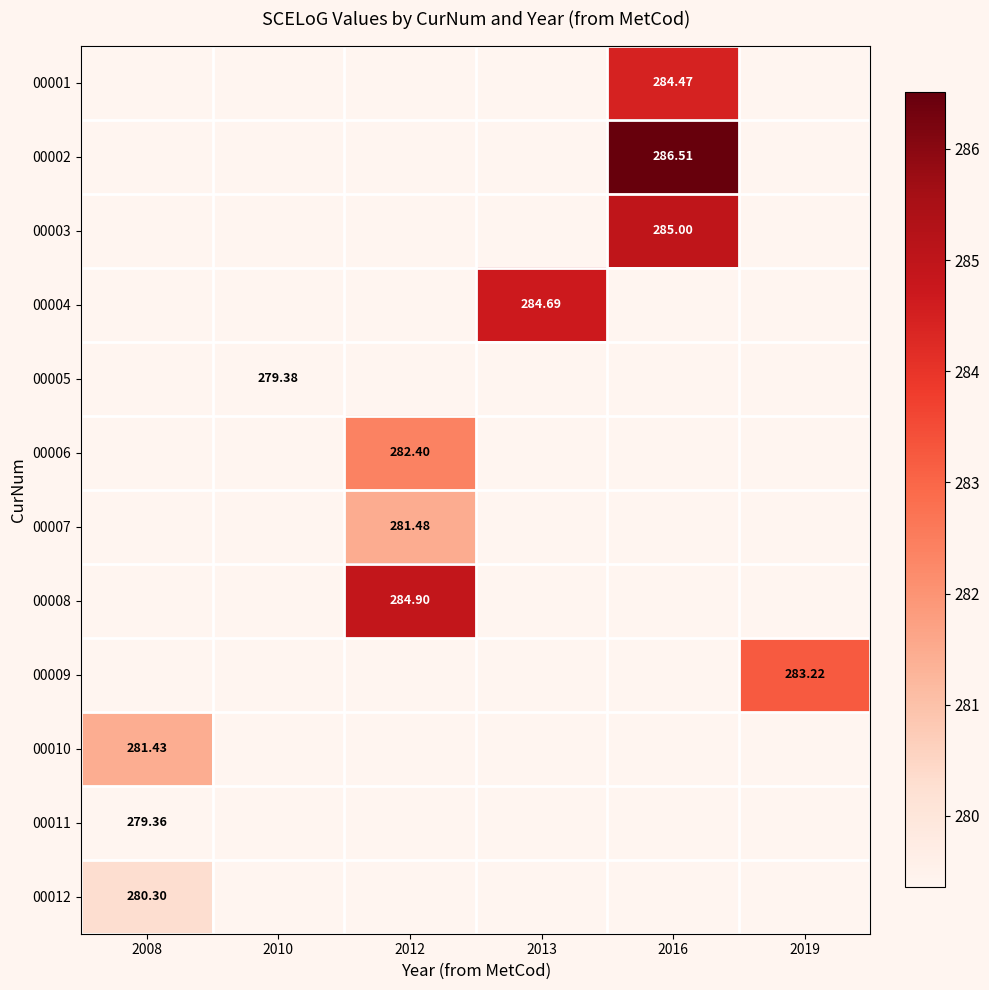

Between 2008 and 2019, which is larger?

2019